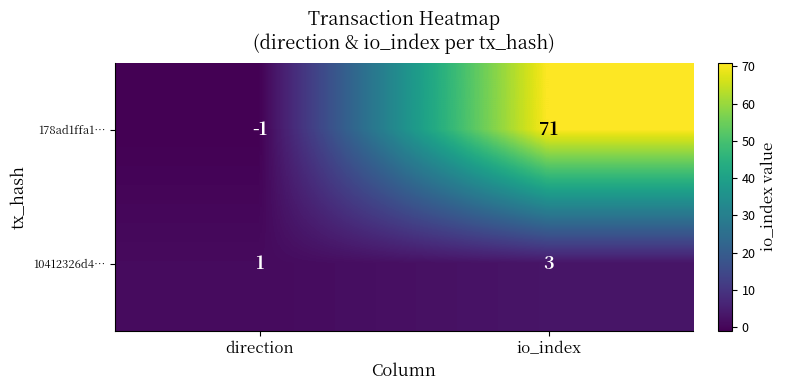

Rank the series by their maximum value, from lowest to highest.

10412326d4…, 178ad1ffa1…